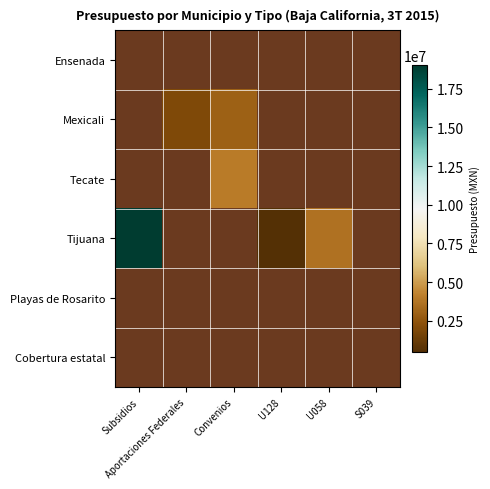

At which label does Mexicali reach its minimum?

Subsidios